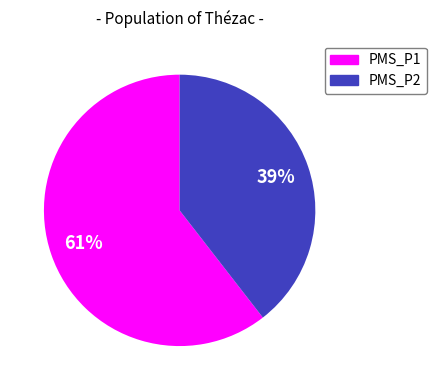

Which has a higher value, PMS_P1 or PMS_P2?

PMS_P1